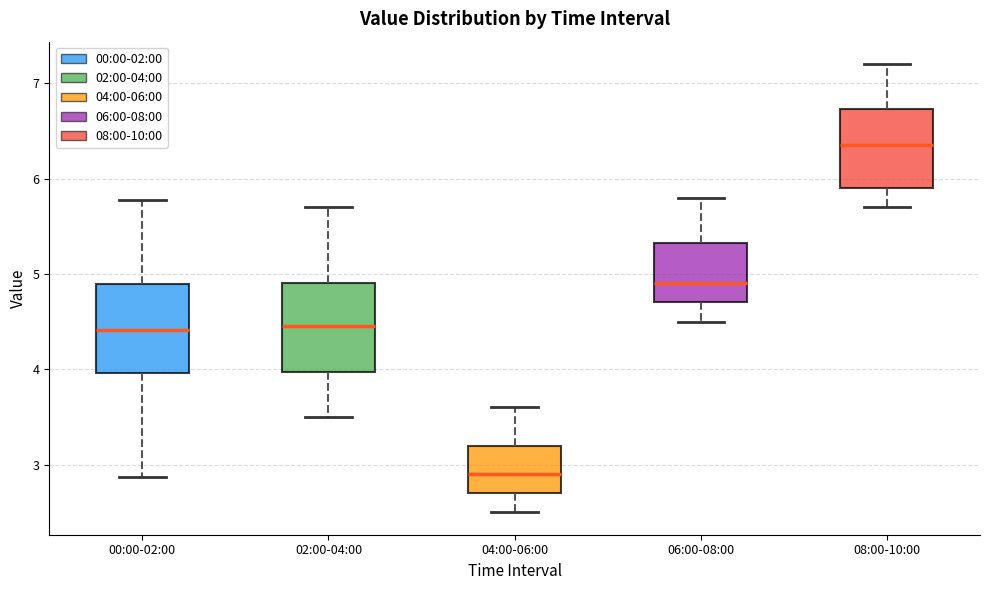

Which box's median line is the lowest?

04:00-06:00